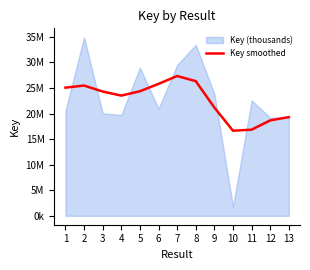

Which category has the lowest value across all series?

10